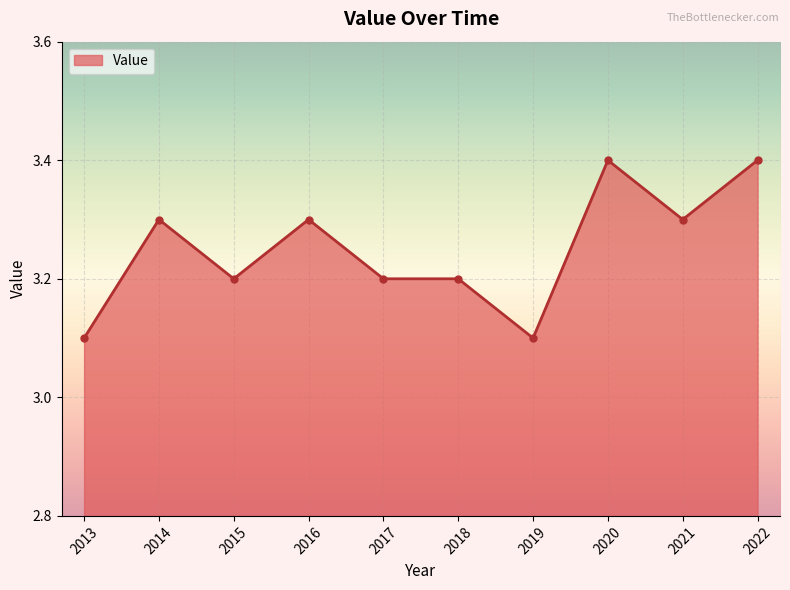

The value at 2021 is 0.8. True or false?

False